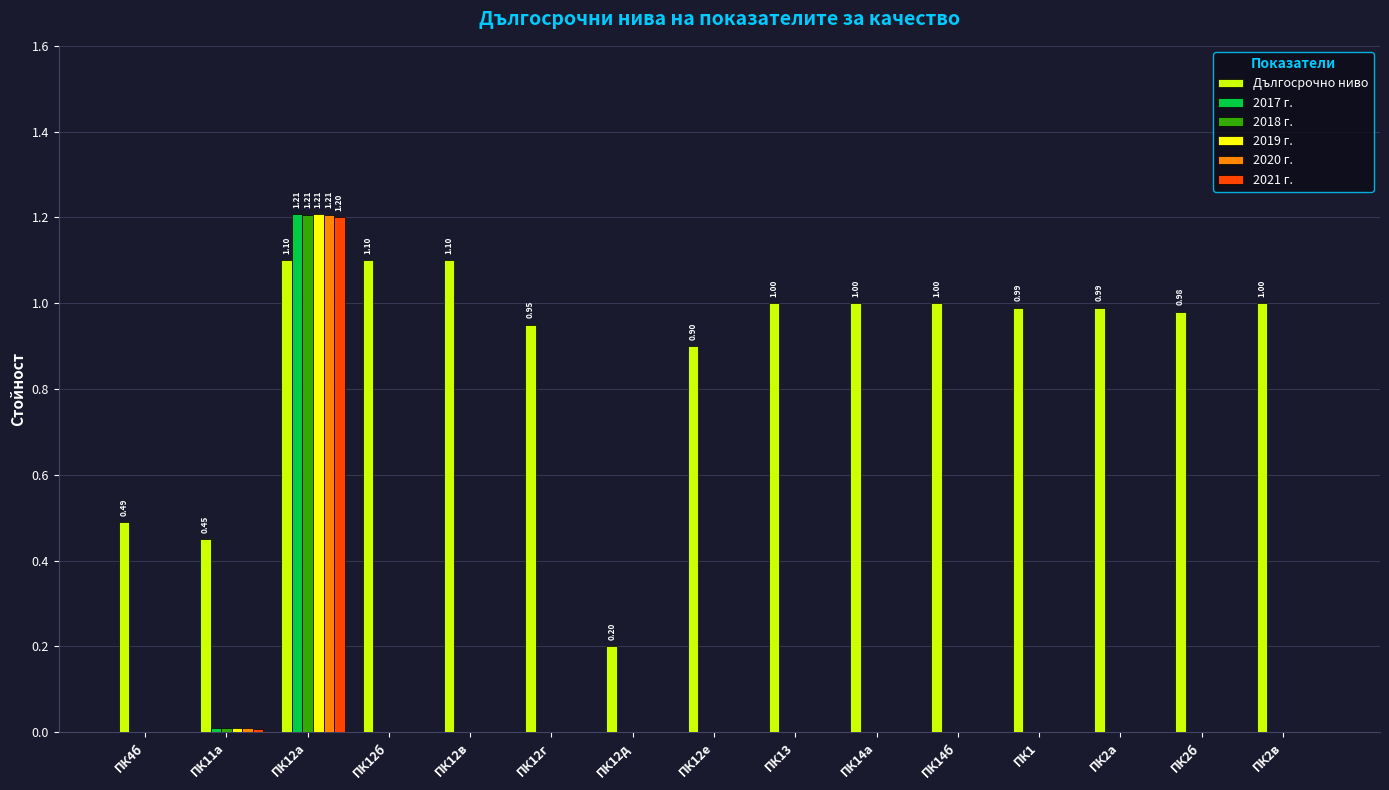

What is the greatest value displayed?

1.2